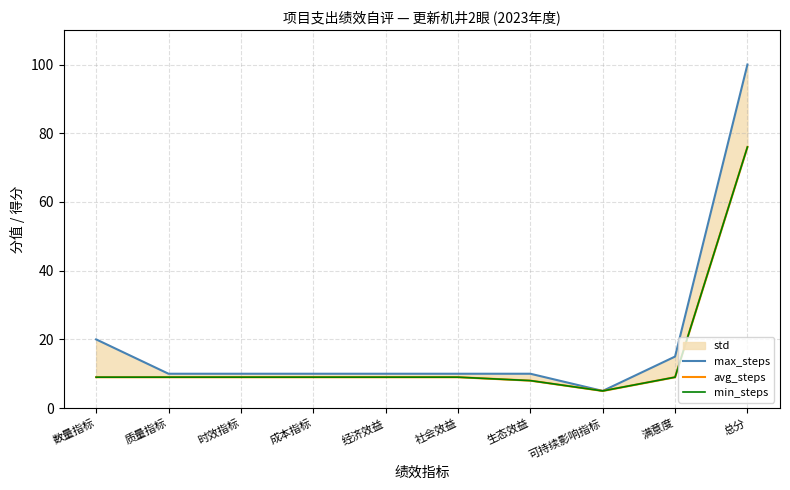

True or false: avg_steps and min_steps intersect in this chart.

False